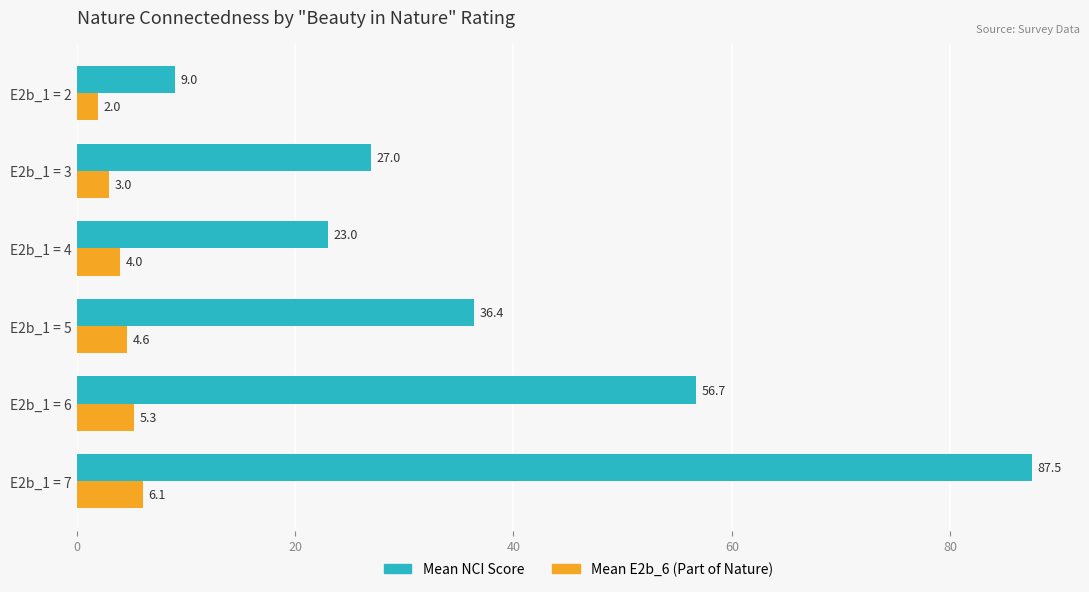

At which category is the sum across all series the highest?

E2b_1 = 7